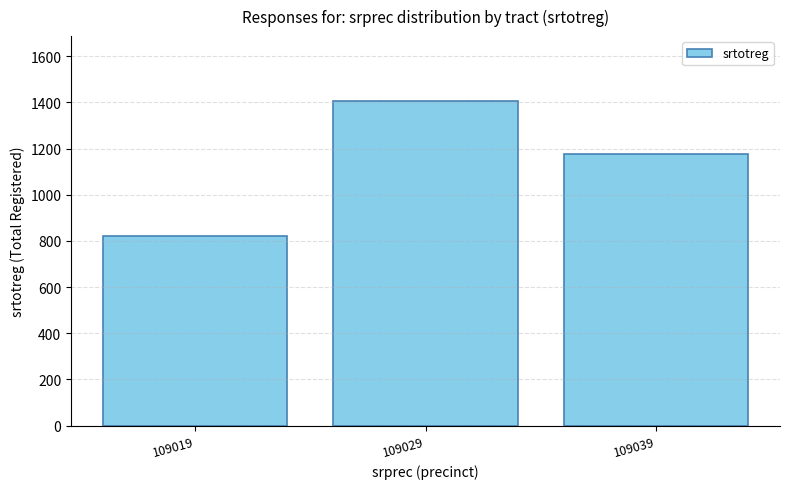

Is it true that the value at 109019 is 823?

True